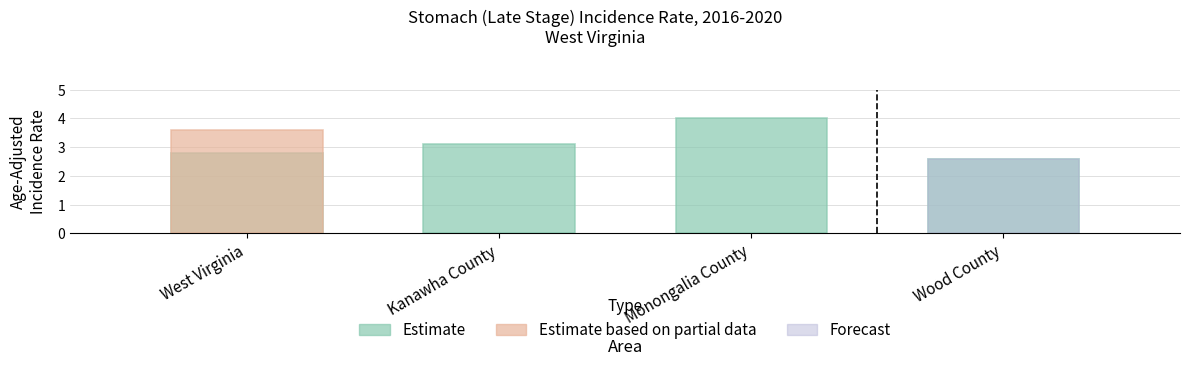

What is the total value across all series at Monongalia County?

4.0